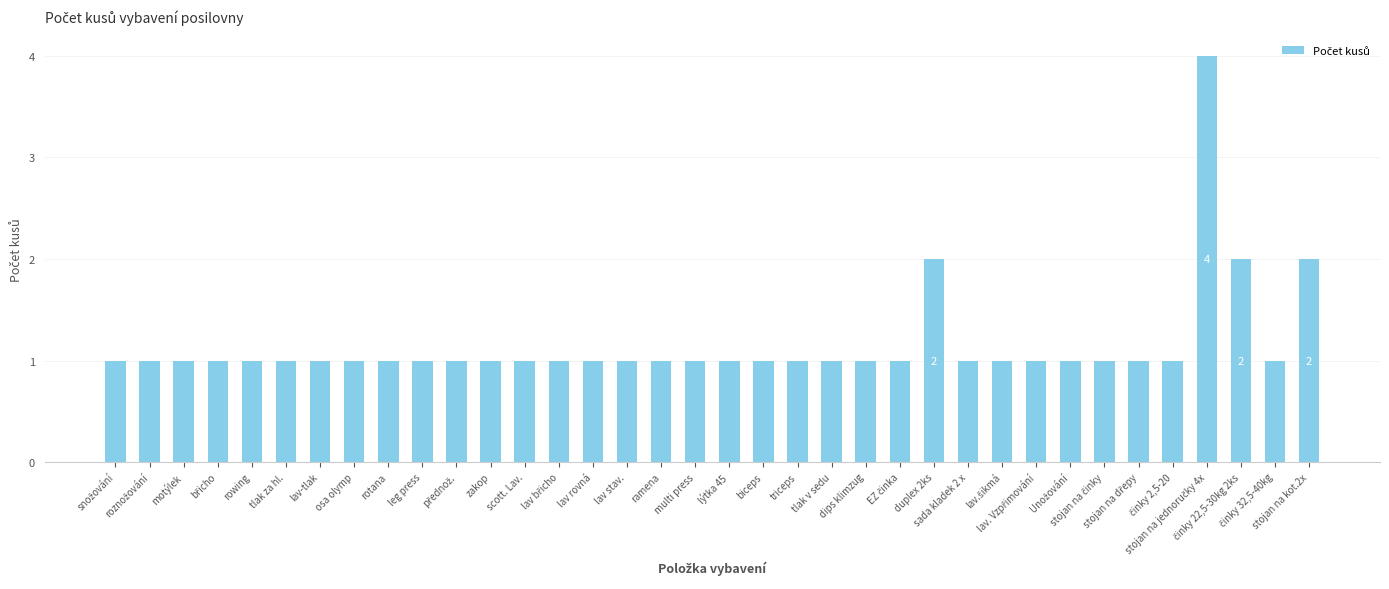

Reading right to left, transcribe all the data shown in this chart.

2	1	2	4	1	1	1	1	1	1	1	2	1	1	1	1	1	1	1	1	1	1	1	1	1	1	1	1	1	1	1	1	1	1	1	1